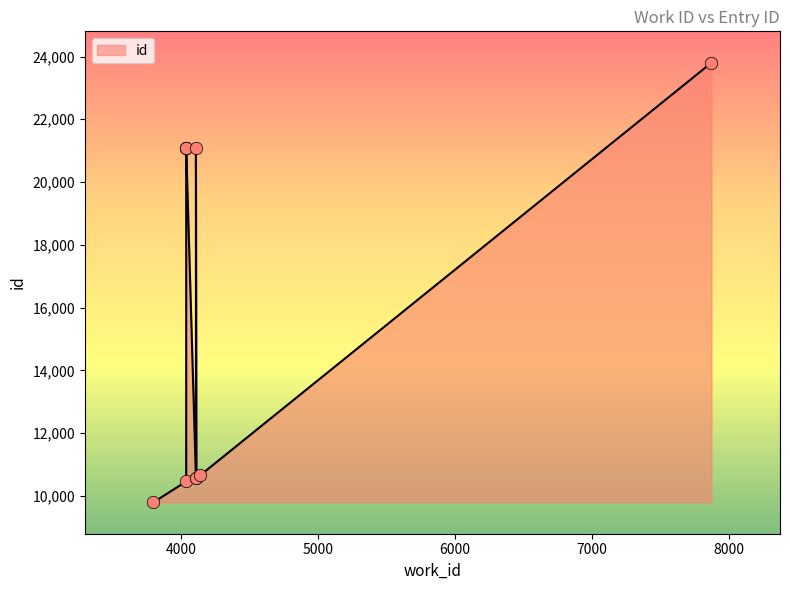

Which has a higher value, 4040 or 4040?

4040